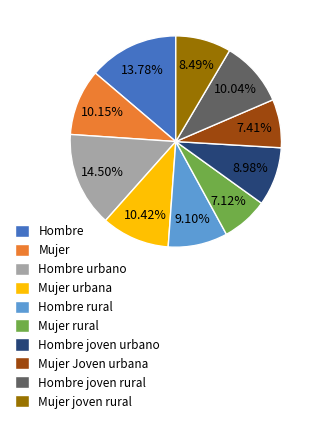

Which has a higher value, Hombre or Mujer joven rural?

Hombre